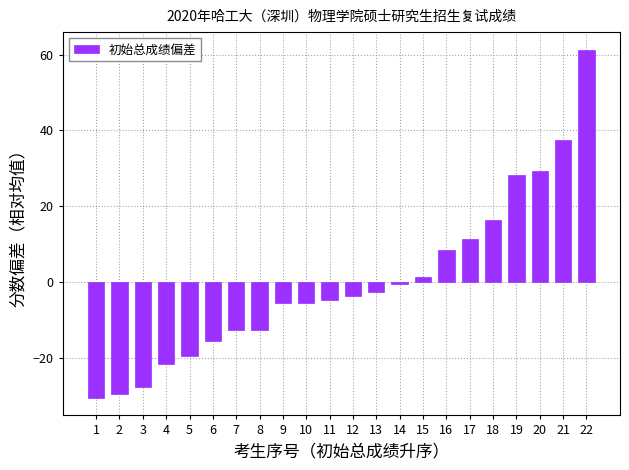

What is the minimum value shown in the chart?

-30.7